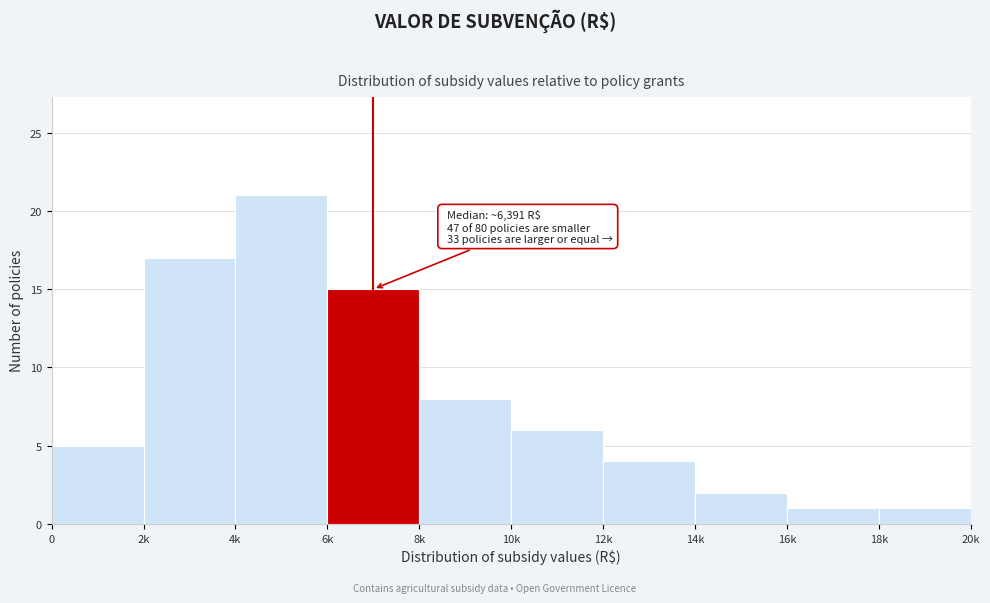

Reading left to right, extract all data points from this chart.

5	17	21	15	8	6	4	2	1	1